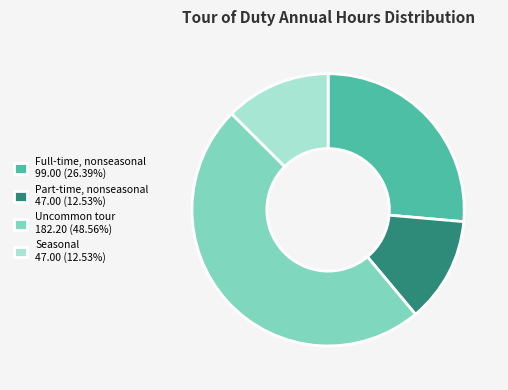

What is the largest slice in the pie chart?

Uncommon tour